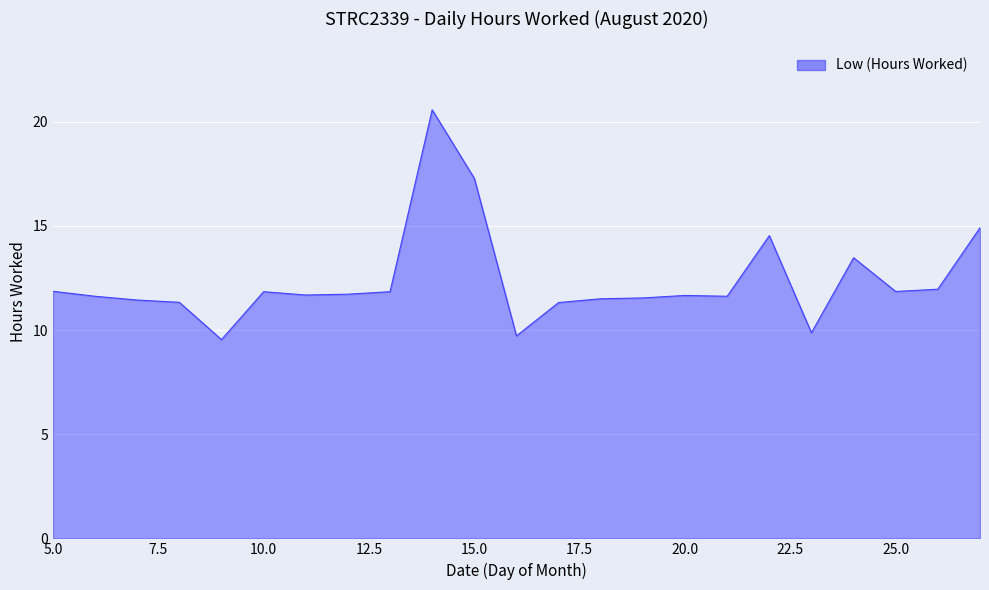

How many values exceed 11?

20